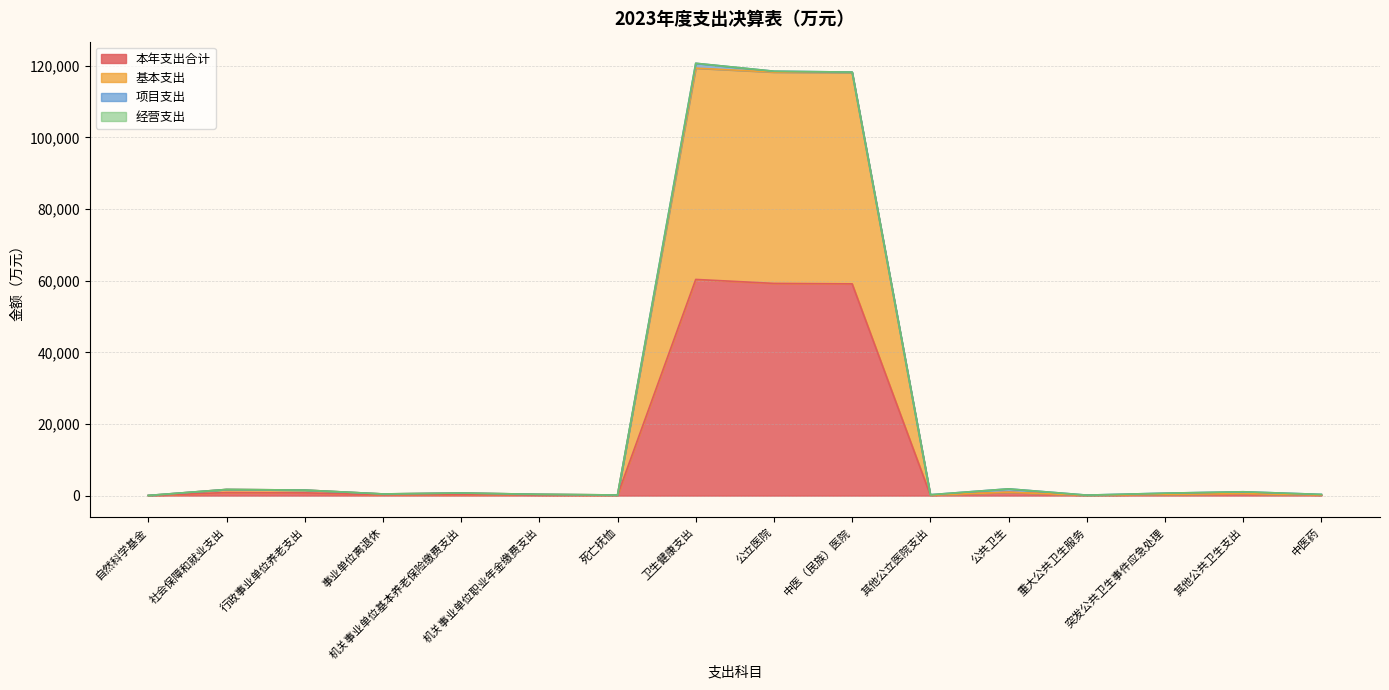

True or false: 基本支出 and 本年支出合计 cross at least once.

False